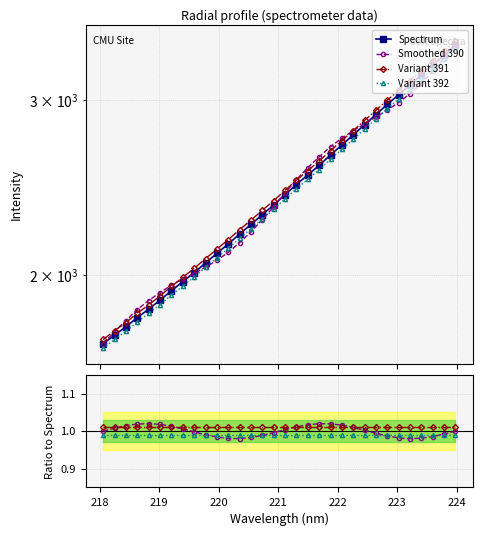

What are all the series names shown in the legend?

Spectrum, Smoothed 390, Variant 391, Variant 392